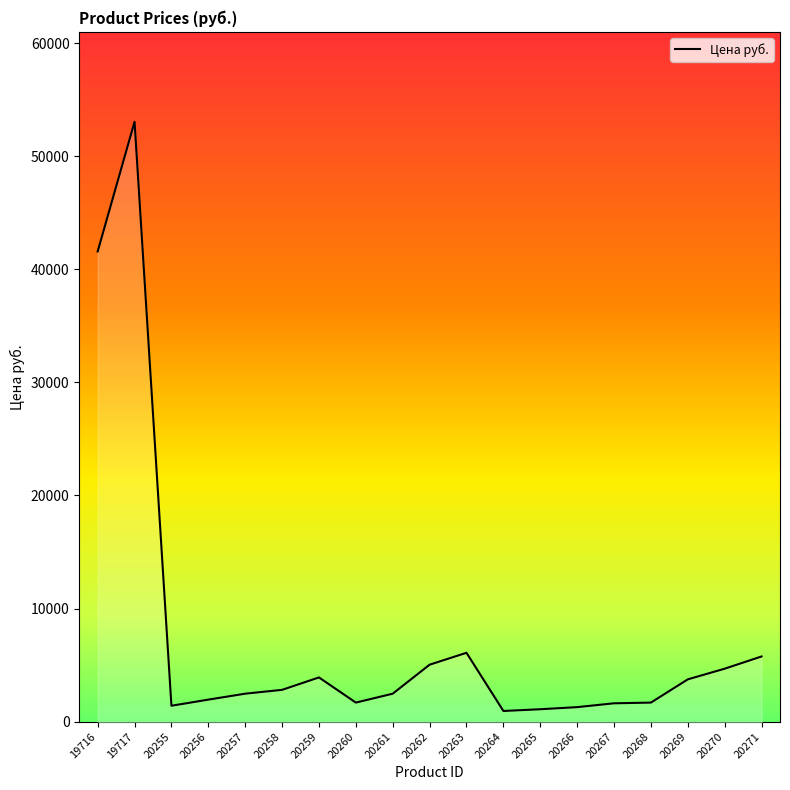

How many lines are shown in the chart?

1